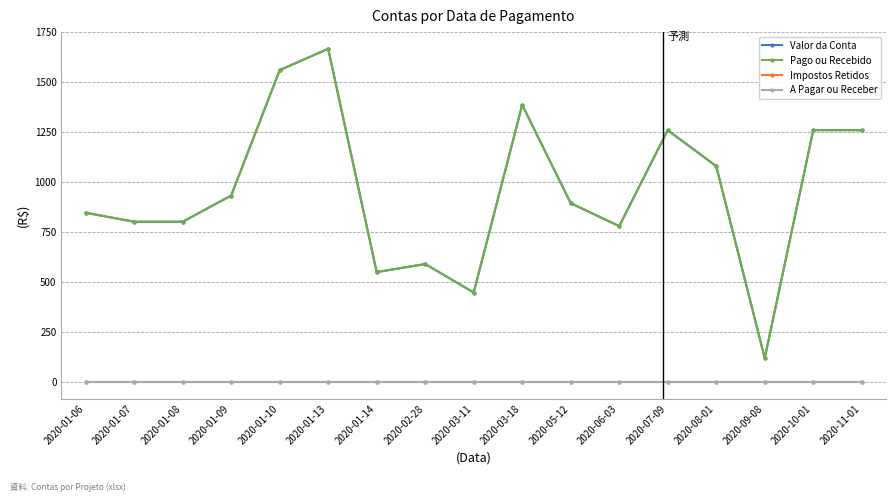

Is this an area chart (filled region under the line)?

No